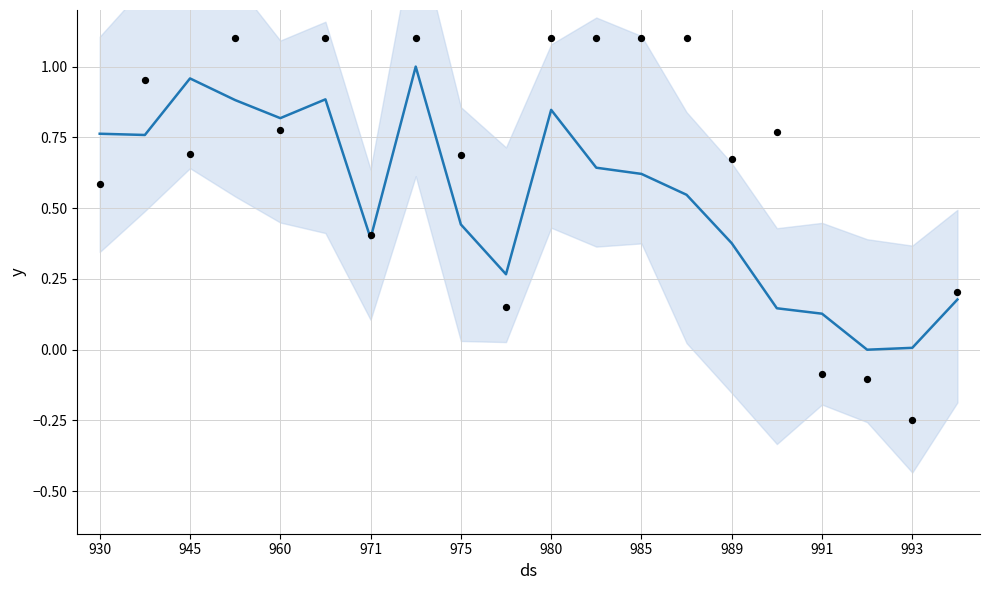

Which has a higher value, 945 or 960?

960